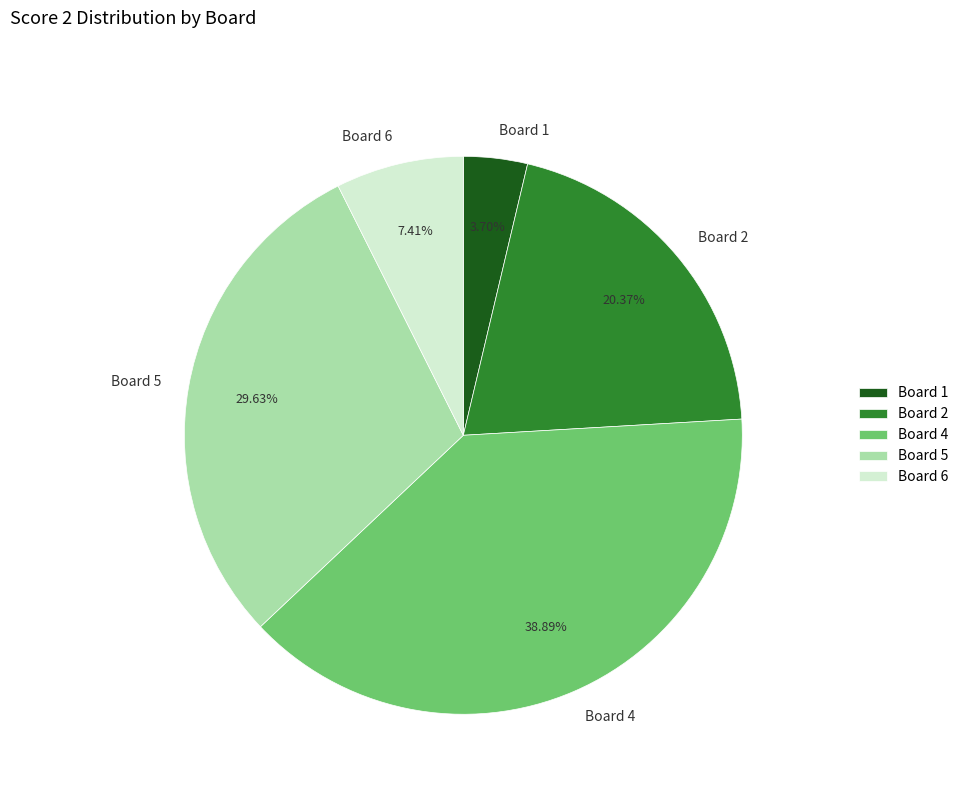

Which slice is the largest?

Board 4